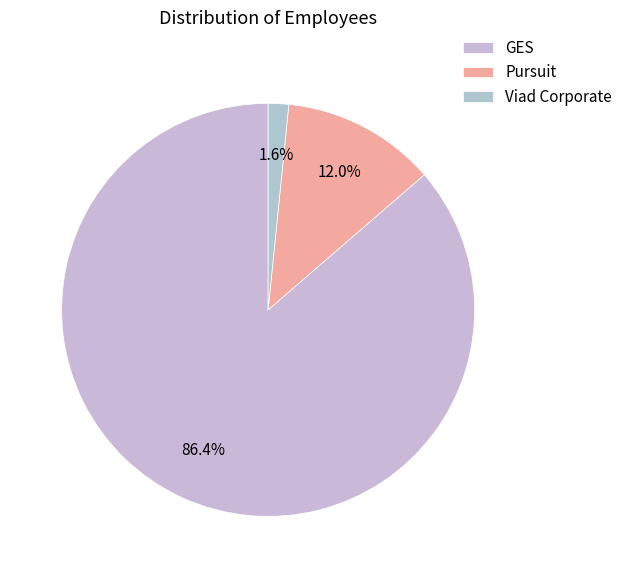

To the nearest percent, what portion does Viad Corporate represent?

2%